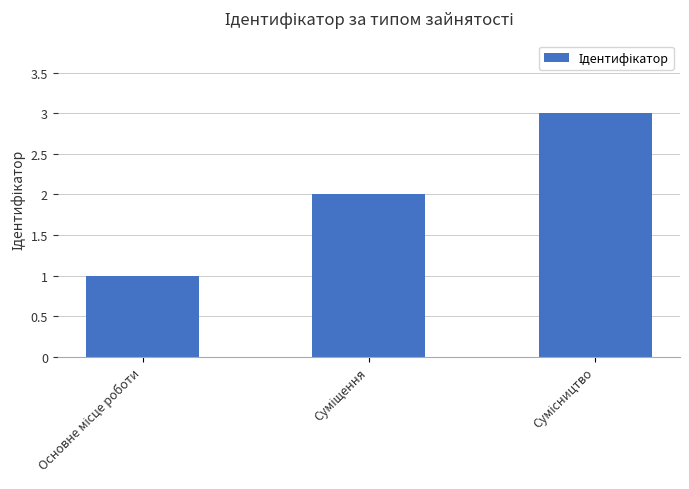

Reading left to right, list all the values displayed in this chart.

1	2	3